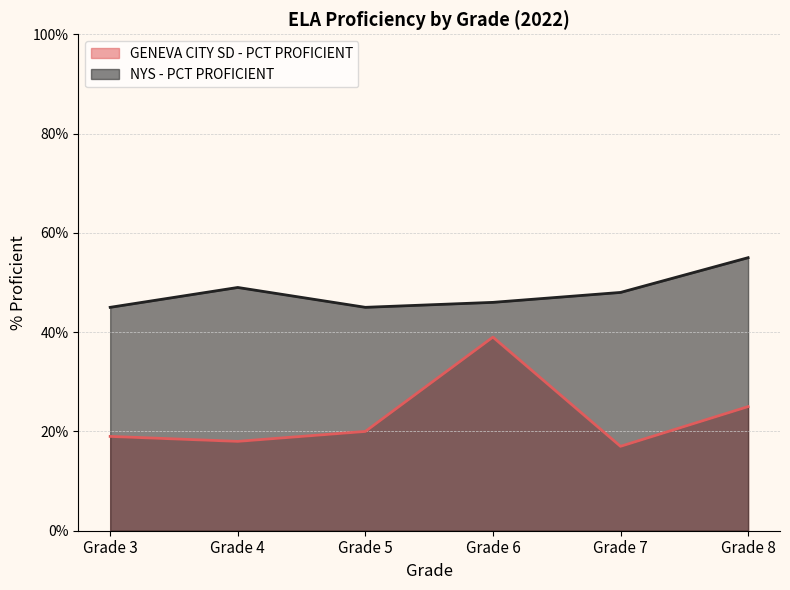

True or false: NYS - PCT PROFICIENT and GENEVA CITY SD - PCT PROFICIENT cross at least once.

False